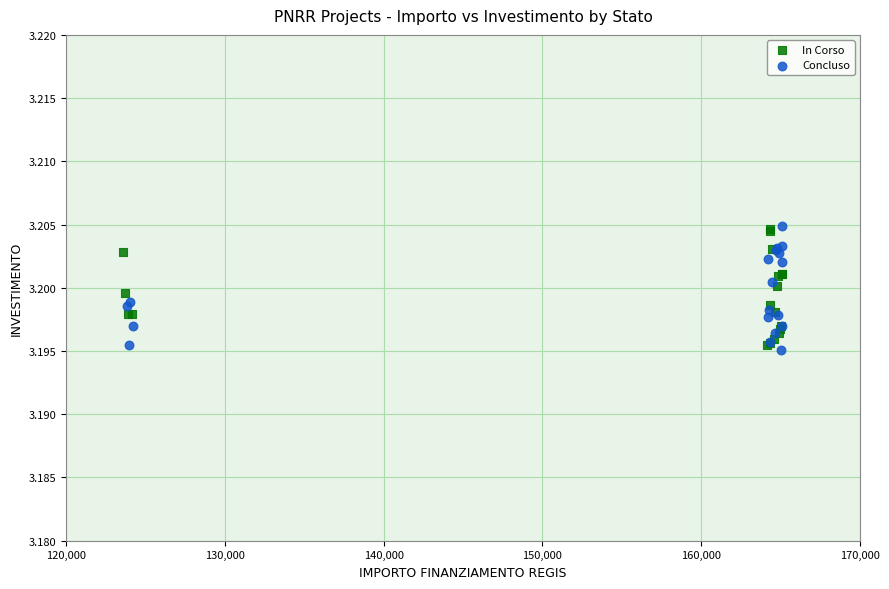

What are all the series names shown in the legend?

In Corso, Concluso